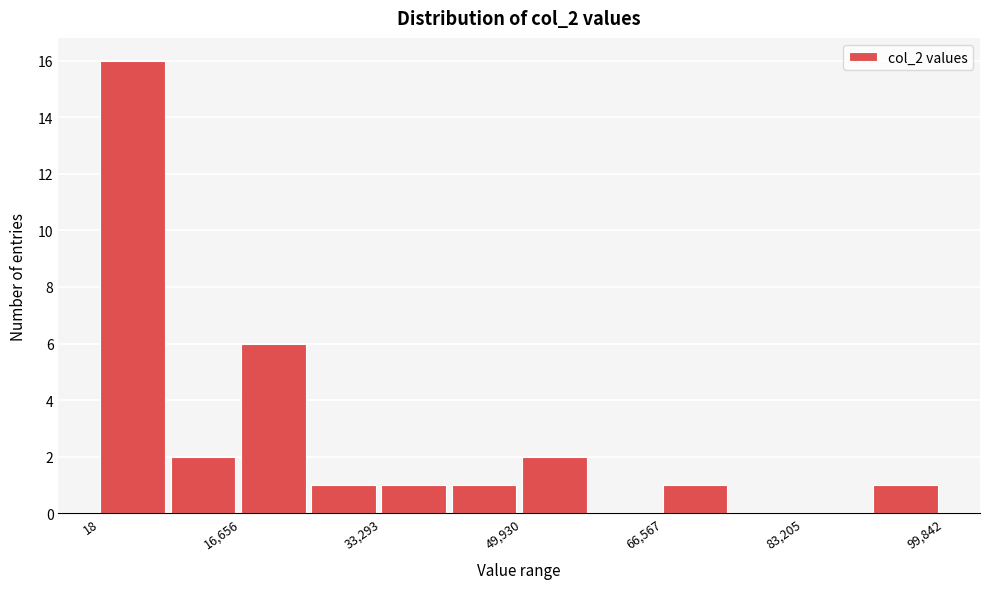

What is the height of the bar covering 34000 to 42000 on the x-axis? Neither the bar edges nor the heights are printed on the chart, so give them approximately, as read against the axes.

1